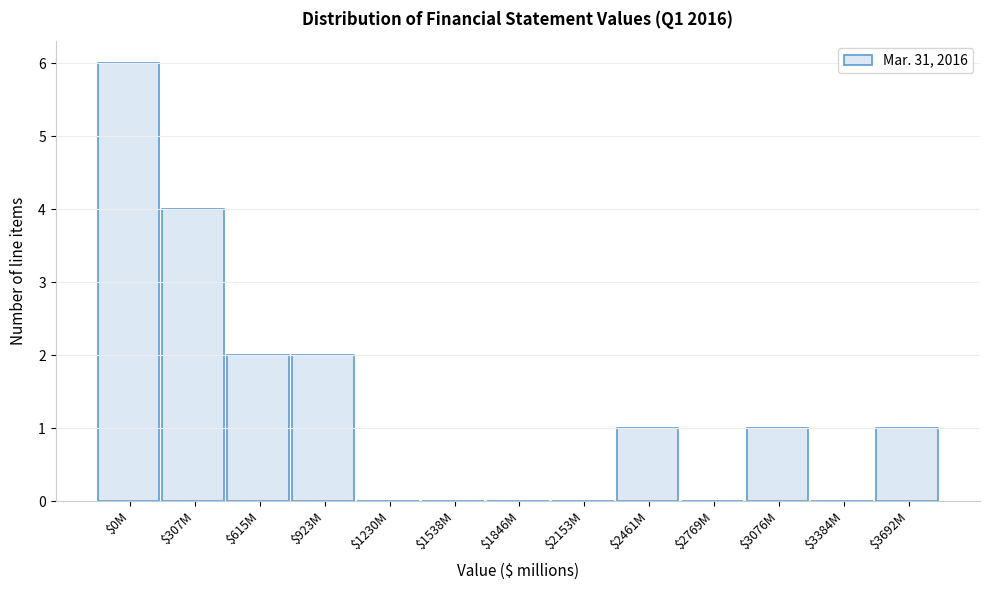

True or false: the data shows -4 at $1846M.

False